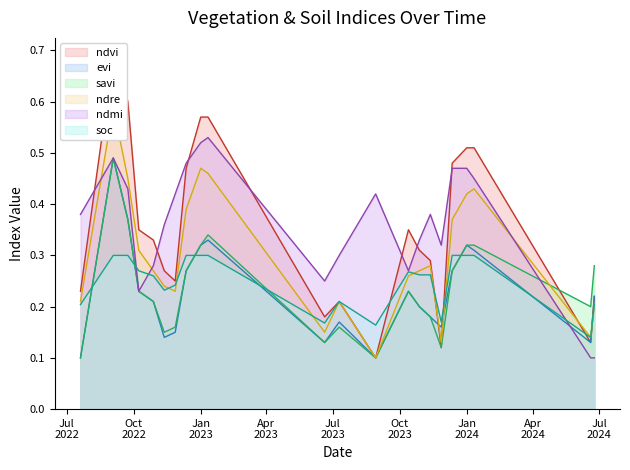

True or false: evi and soc intersect in this chart.

True